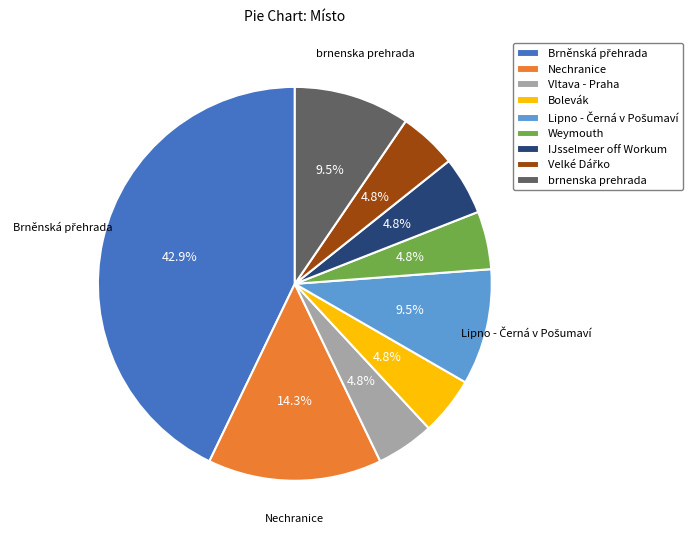

Does Vltava - Praha represent more than half of the total?

No